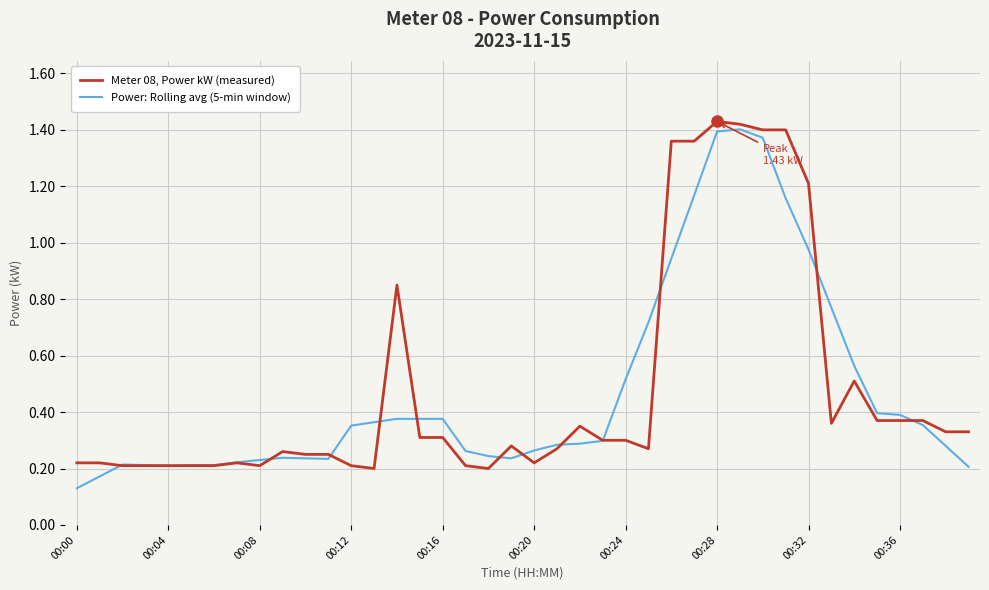

Rank the series by their maximum value, from highest to lowest.

Meter 08, Power kW (measured), Power: Rolling avg (5-min window)